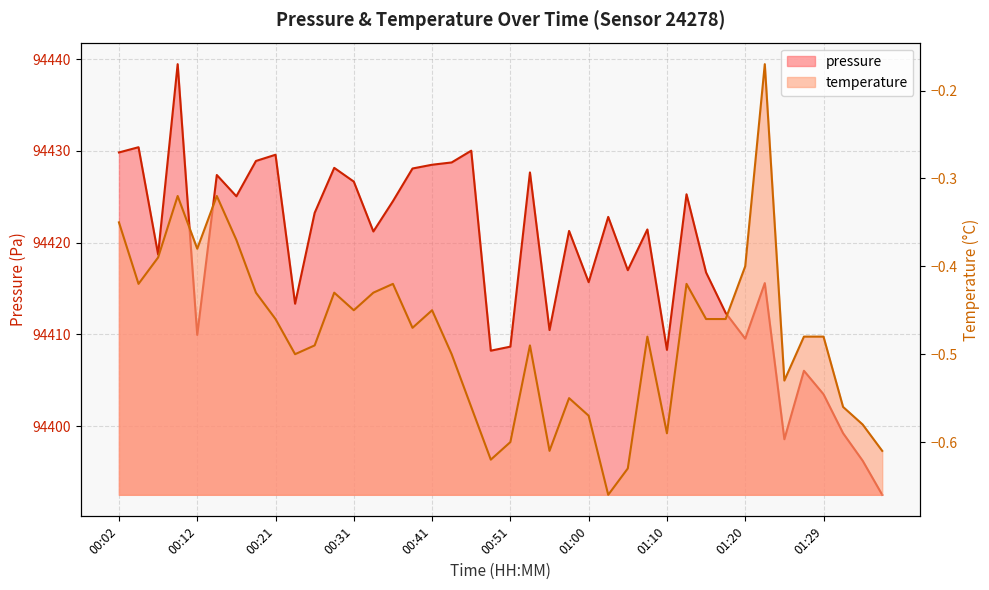

Count the number of data series in this chart.

2